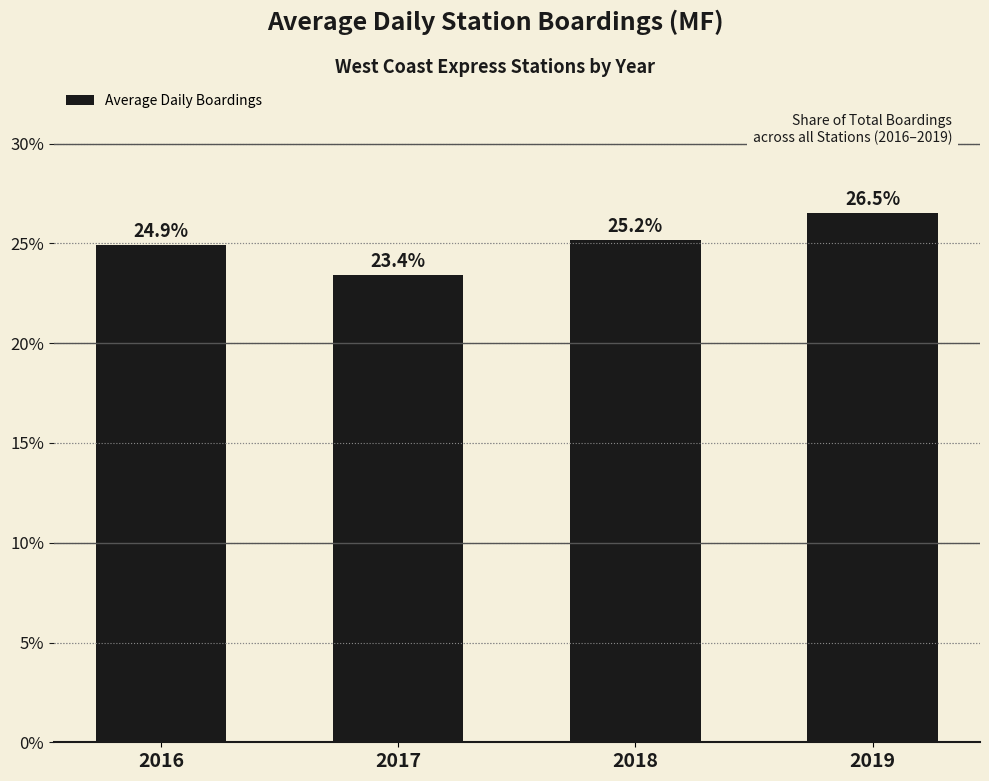

List the labels in order of value, largest first.

2019, 2018, 2016, 2017